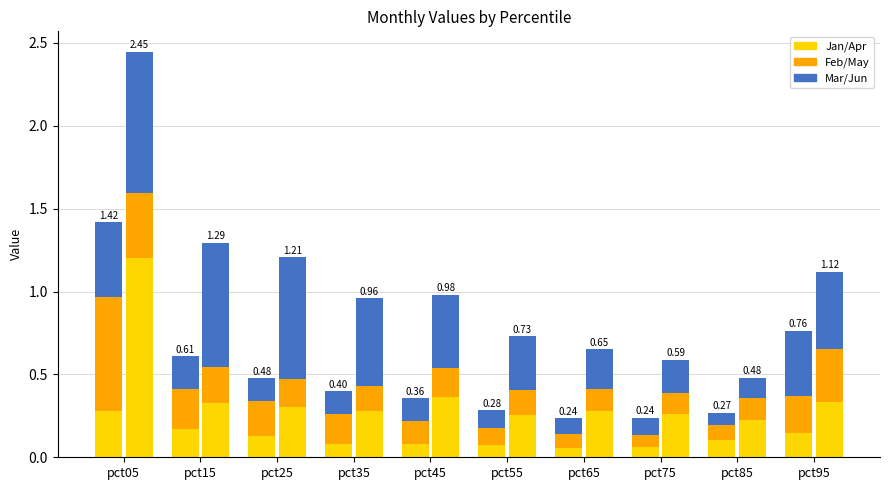

What is the highest value of the Jun series?

0.9